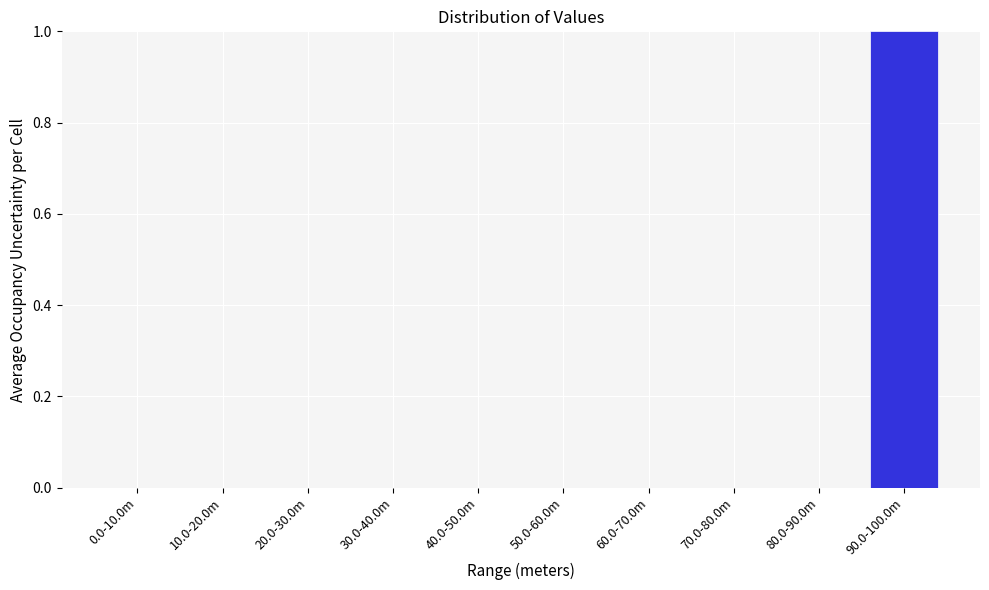

Reading left to right, list all the values displayed in this chart.

0.0-10.0m=0	10.0-20.0m=0	20.0-30.0m=0	30.0-40.0m=0	40.0-50.0m=0	50.0-60.0m=0	60.0-70.0m=0	70.0-80.0m=0	80.0-90.0m=0	90.0-100.0m=1